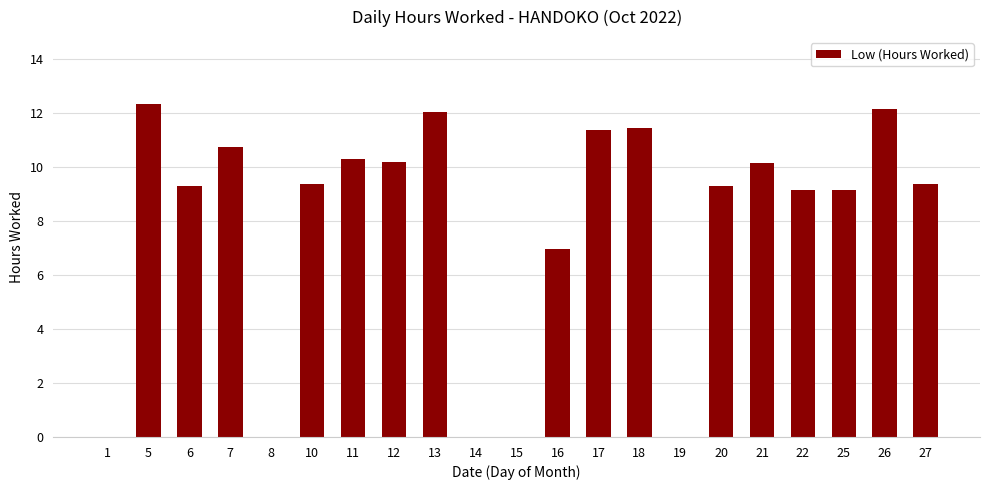

Where is the data nearest to the value 6?

16